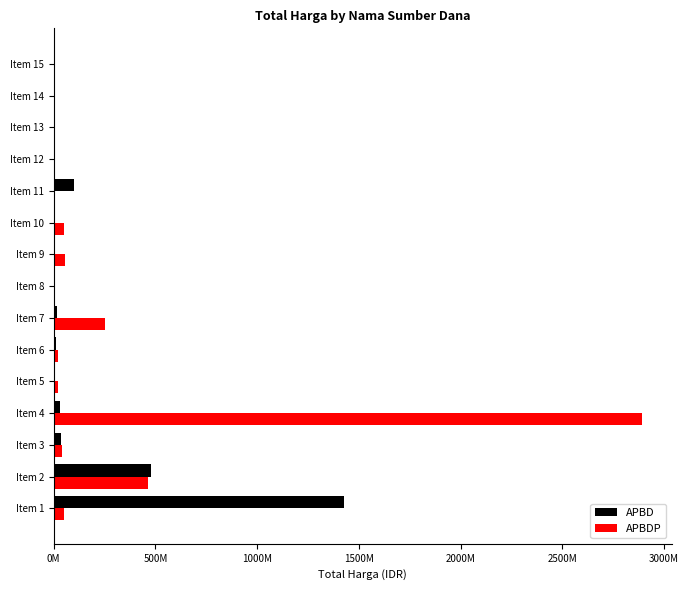

What is the difference between the maximum and minimum values in the APBD series?

1425789900